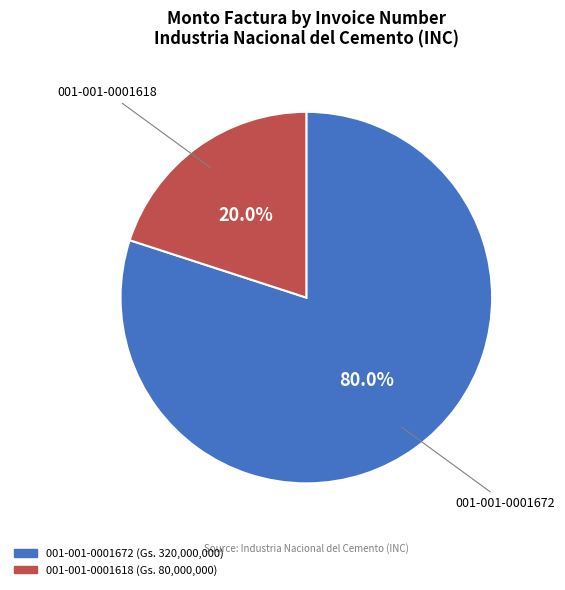

Which has a higher value, 001-001-0001618 or 001-001-0001672?

001-001-0001672